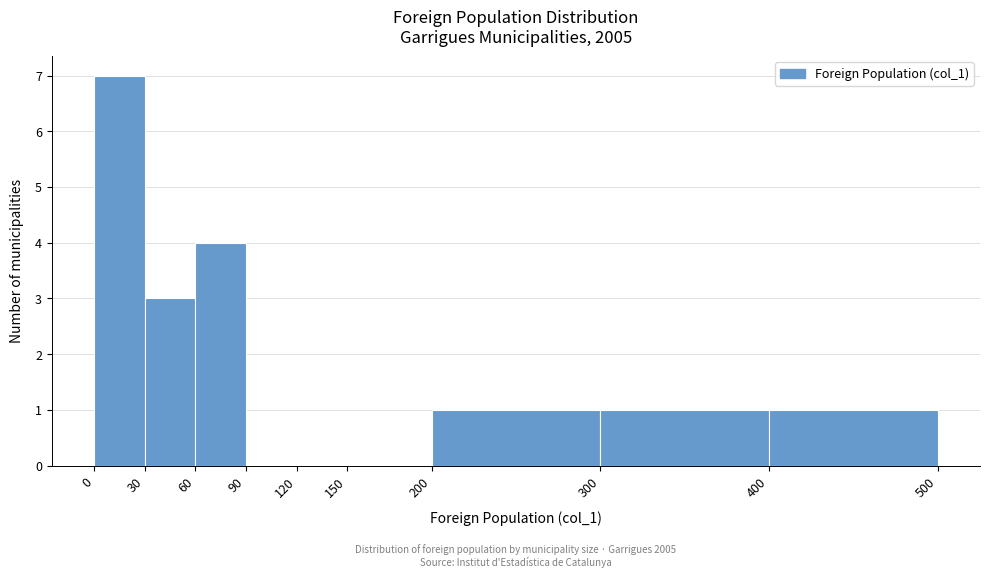

Which range on the x-axis has the tallest bar?

0 to 30